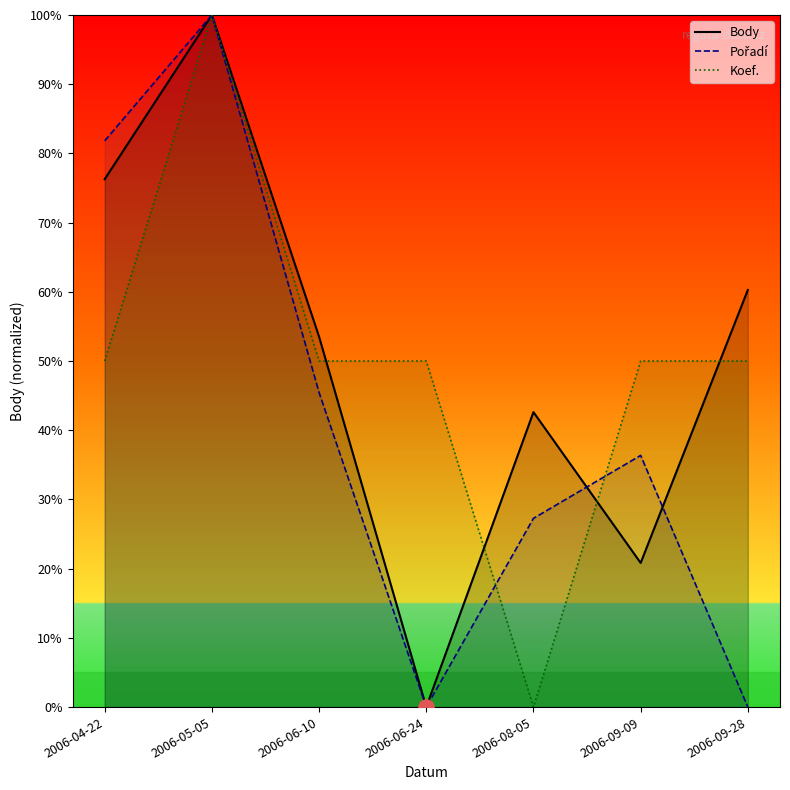

Which series contains the highest Y value?

Body